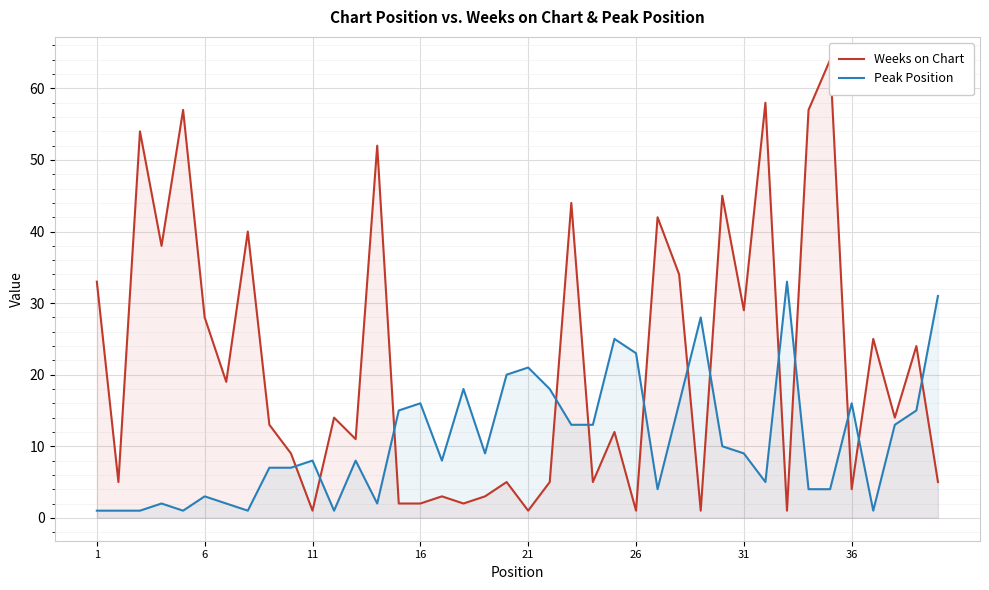

What is the maximum value for Peak Position?

33